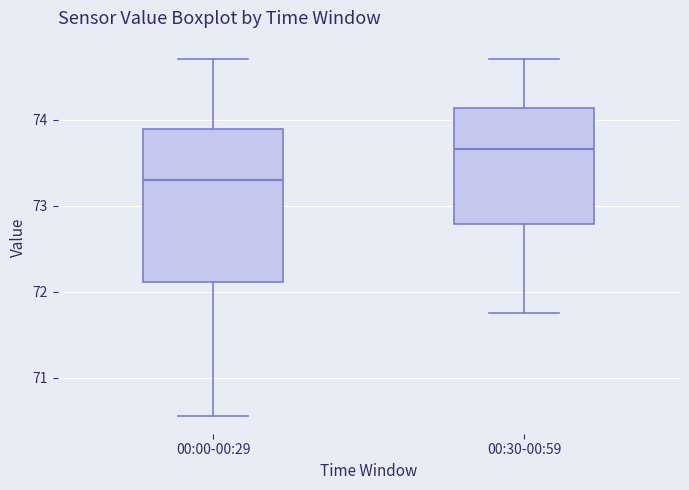

Which box is the tallest, from its lower edge to its upper edge?

00:00-00:29